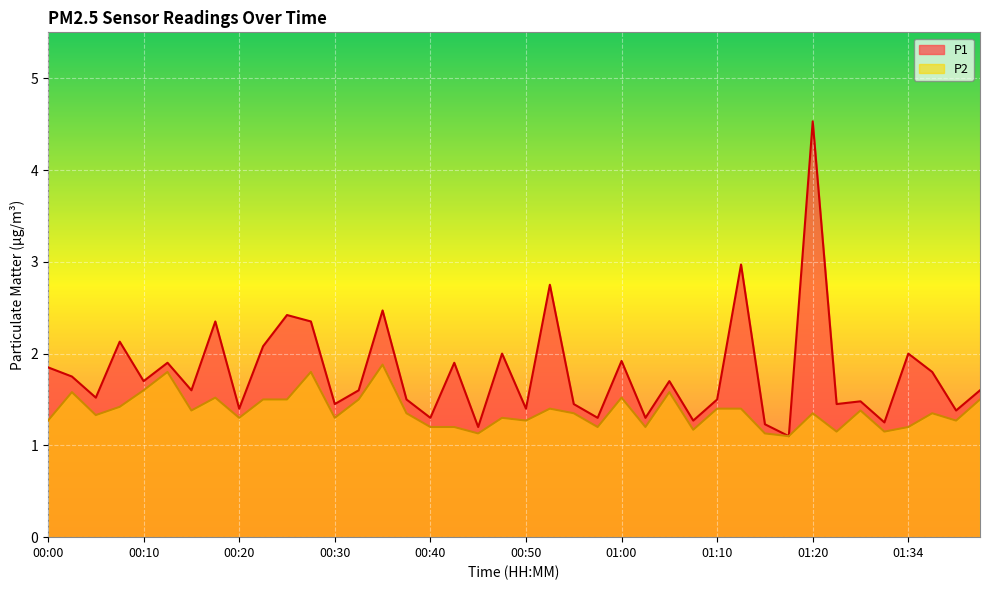

Rank the series by their average value, from lowest to highest.

P2, P1